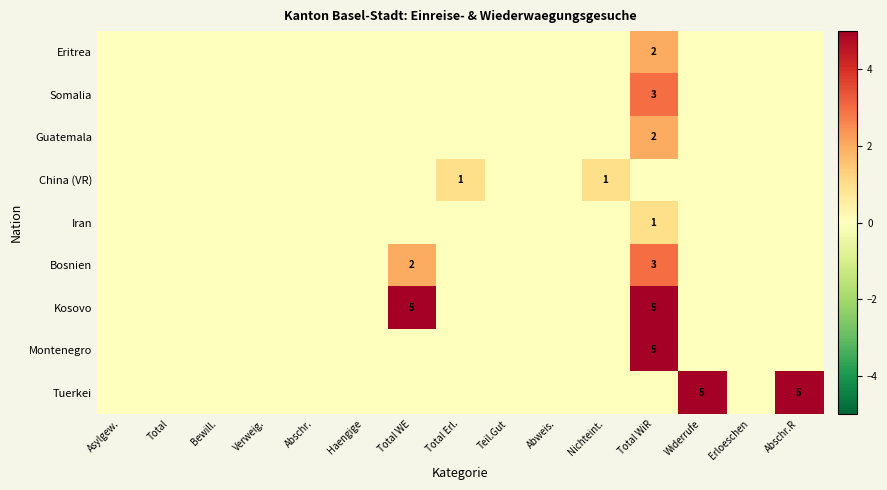

How many values in Somalia are above zero?

1